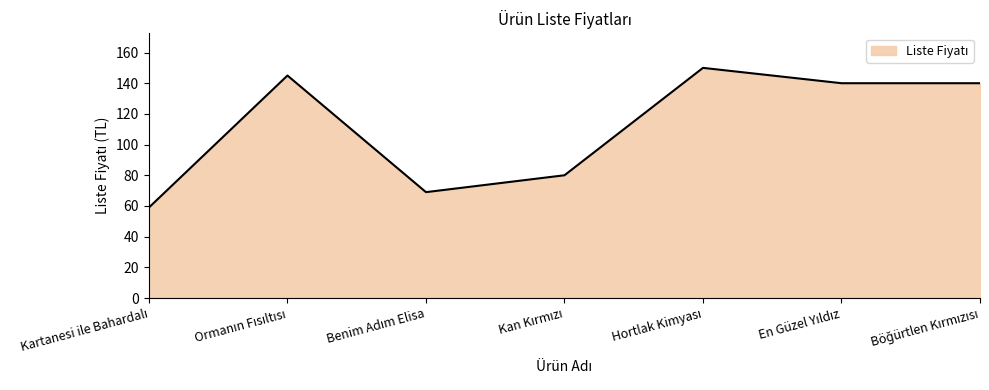

What is the greatest value displayed?

150